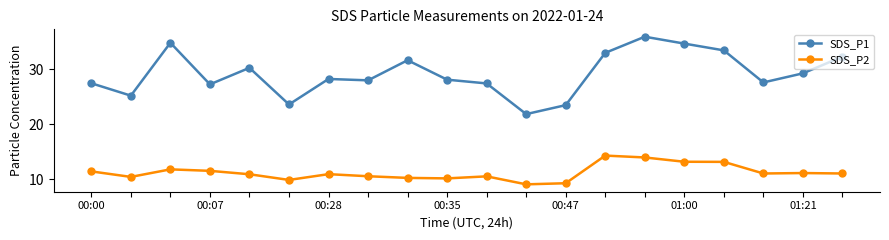

What is the value of the SDS_P2 point at the 8th from the left?

10.6